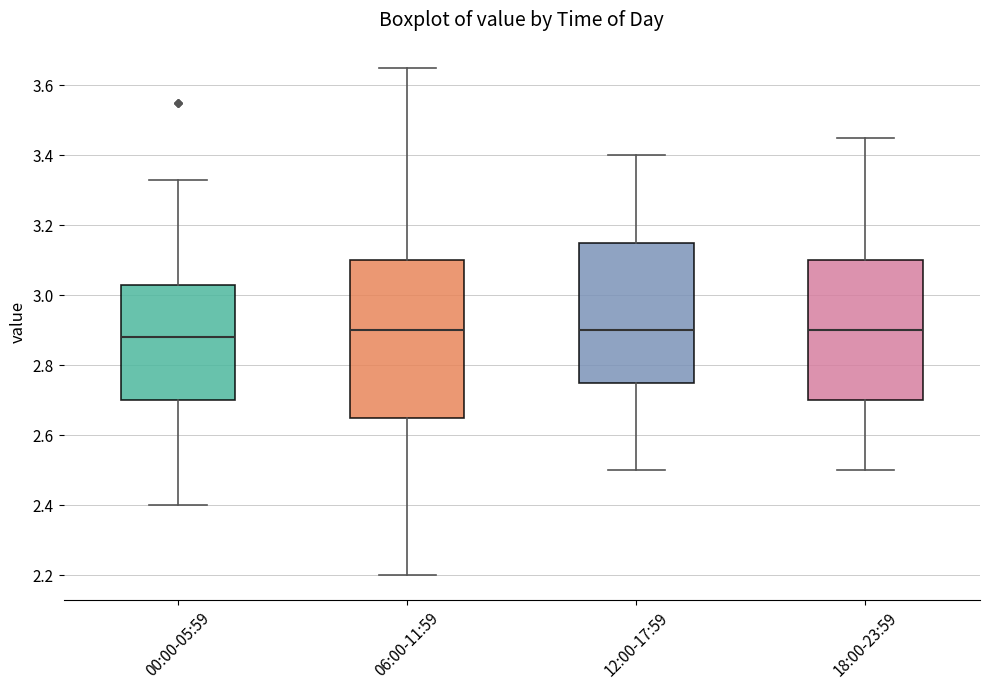

Comparing the boxes themselves (not the whiskers), which one is the tallest?

06:00-11:59